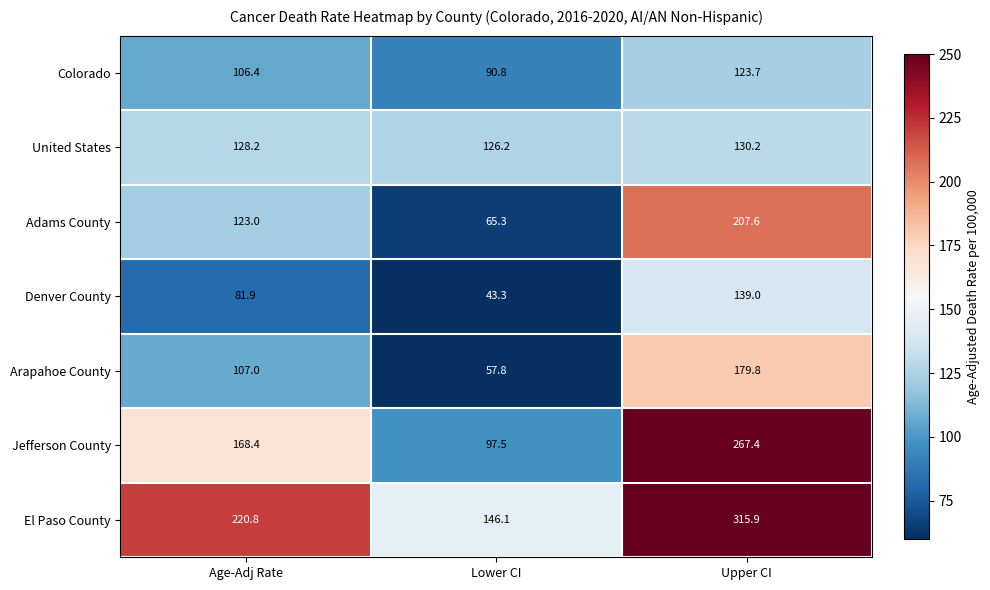

What is the lowest value of the El Paso County series?

146.1